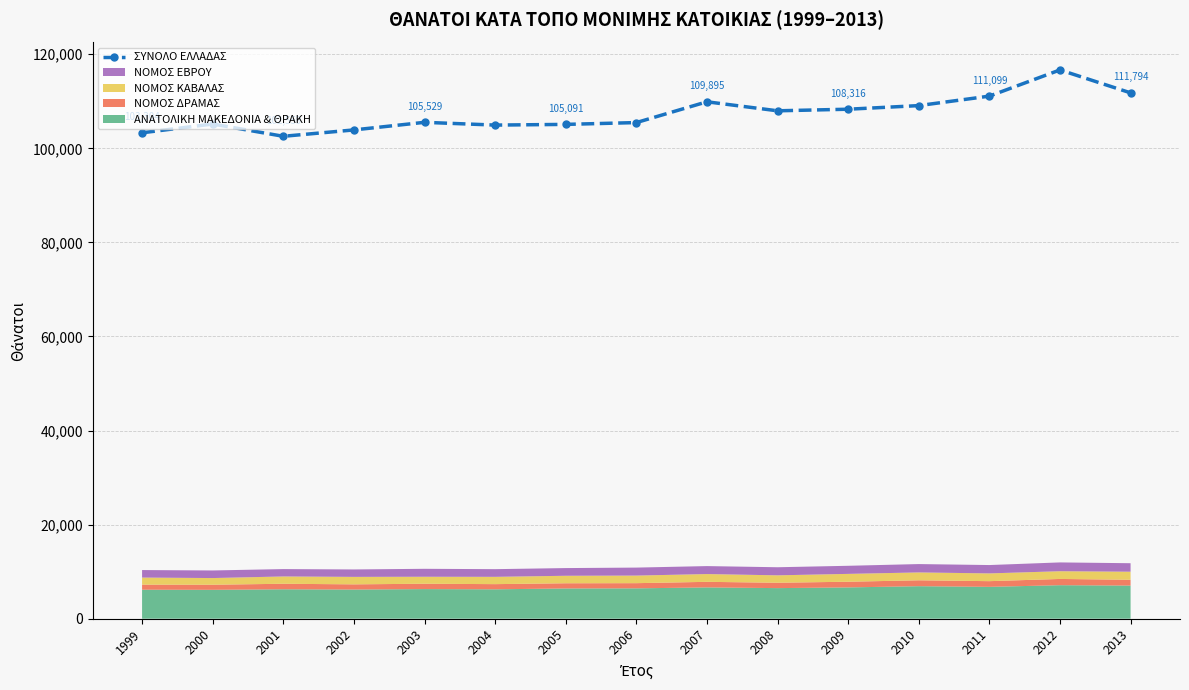

Which category has the lowest value across all series?

2001